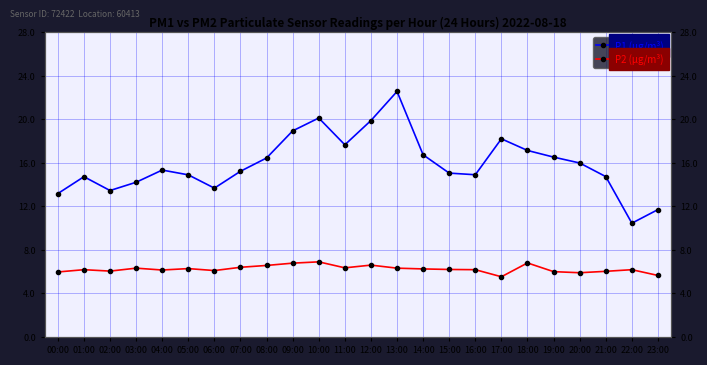

The P2 (μg/m³) series shows 9.9 at 03:00. True or false?

False